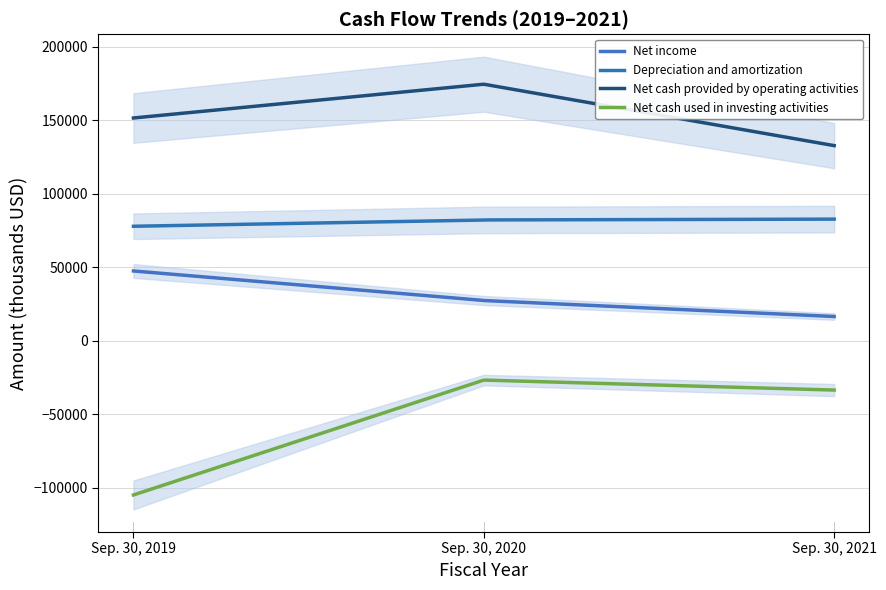

What is the difference between the maximum and minimum values in the Net cash provided by operating activities series?

41714.1